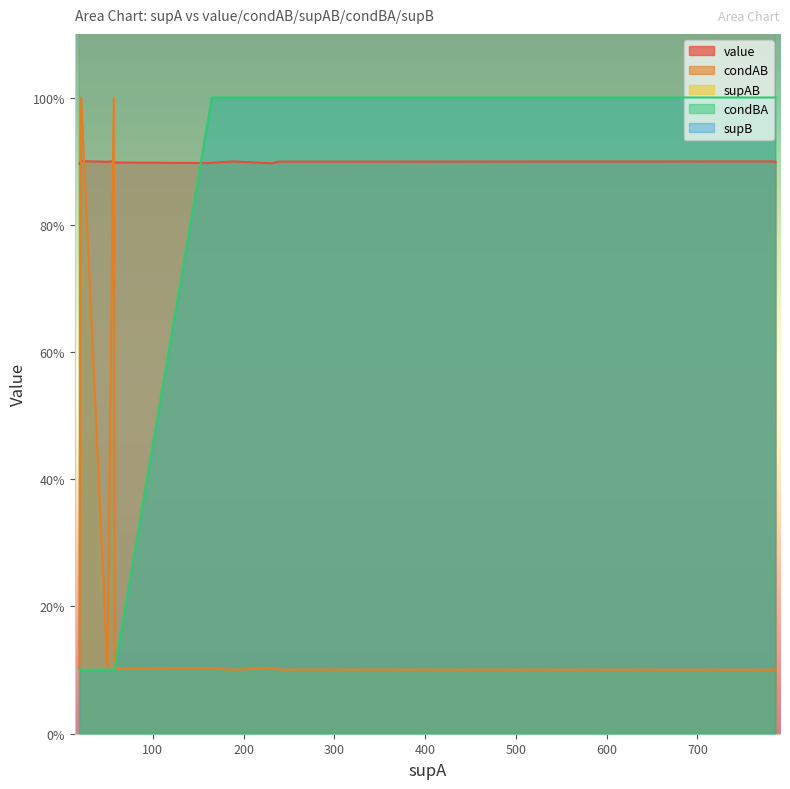

Does the chart display data point markers on the line(s)?

No